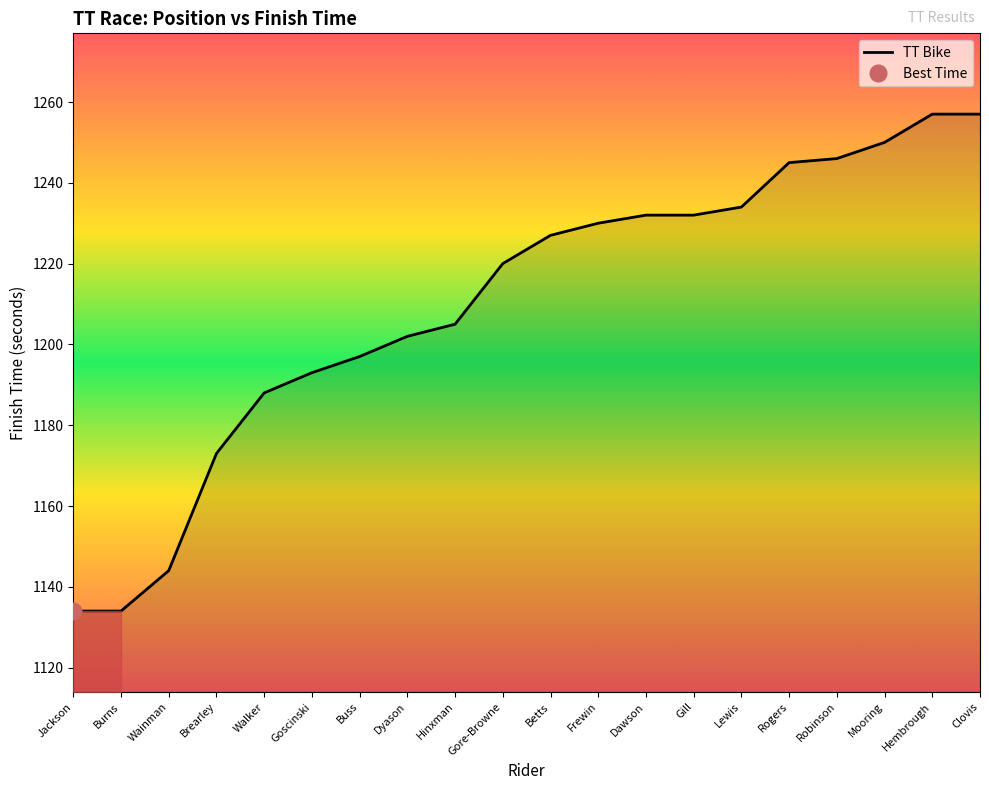

Is it true that the value at Goscinski is 1193?

True